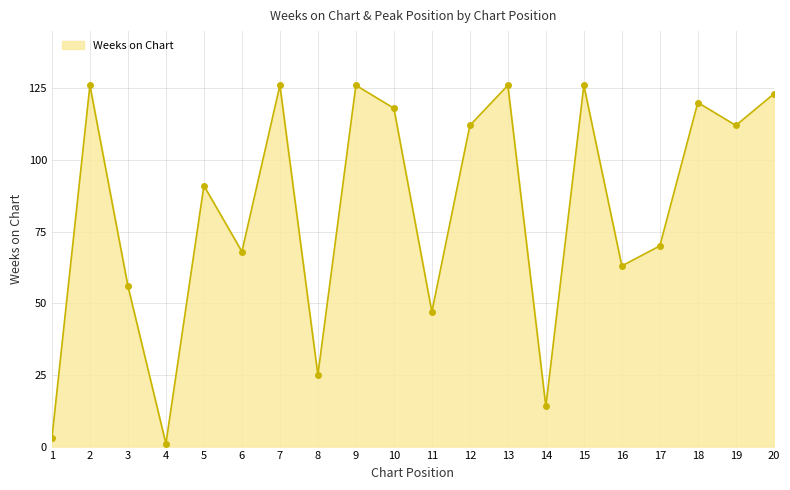

Where is the first local minimum?

4